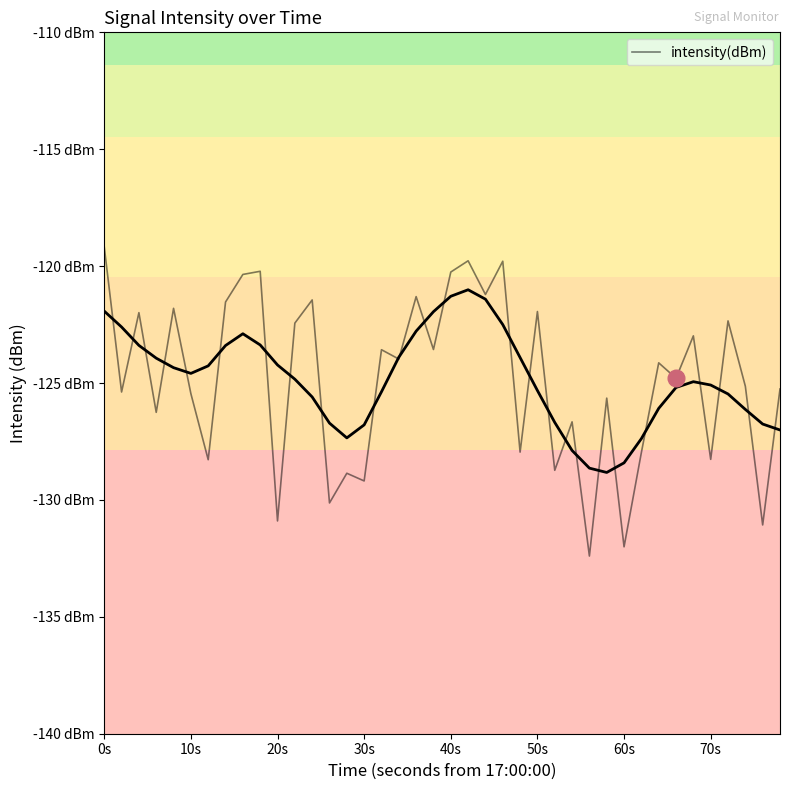

Count the number of categories in the chart.

40